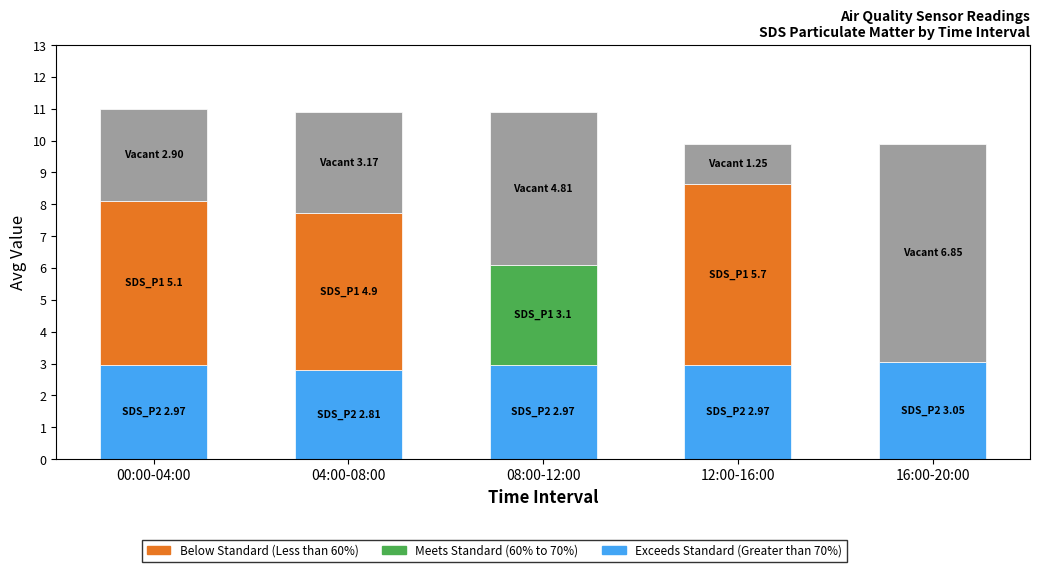

What is the total value across all series at 04:00-08:00?

10.9